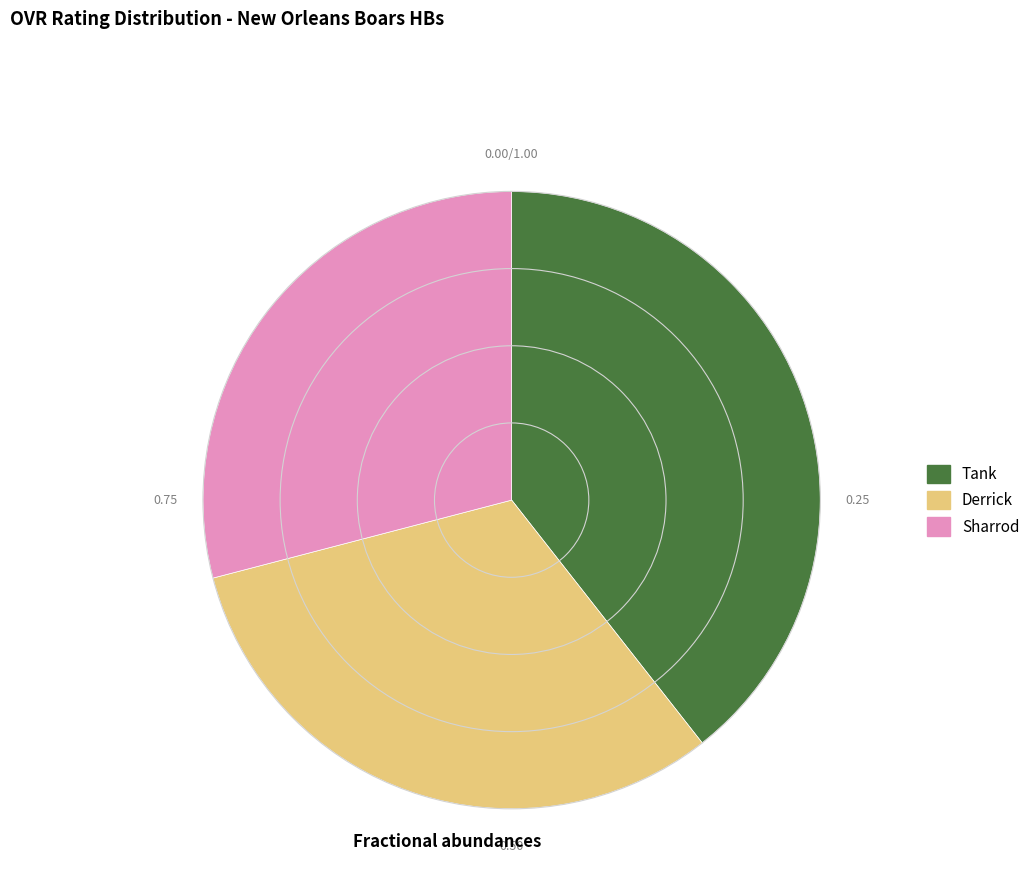

Does any single category account for the majority?

No